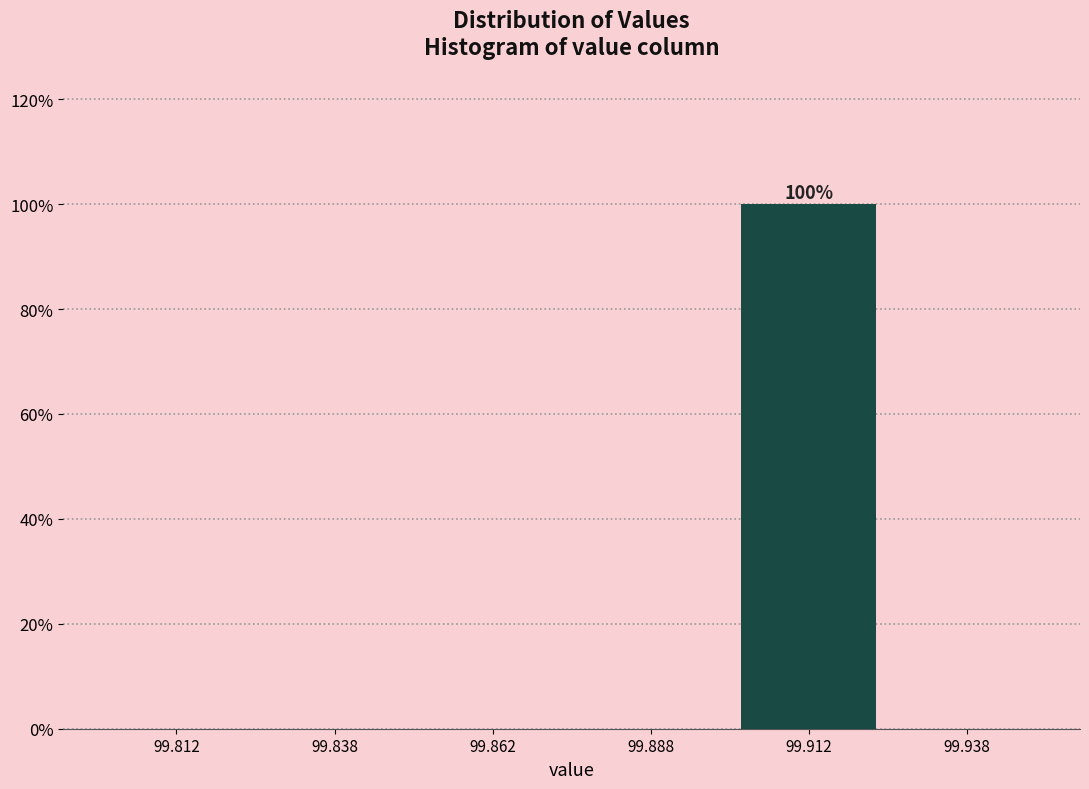

Which range on the x-axis has the tallest bar?

99.900 to 99.925